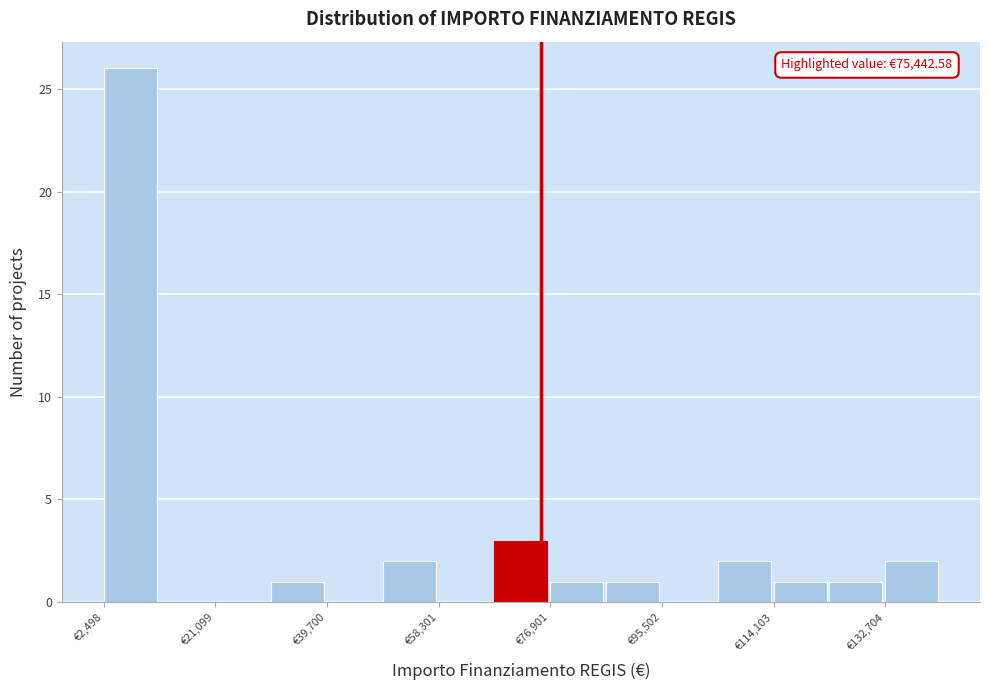

Which range on the x-axis has the tallest bar?

2000 to 12000